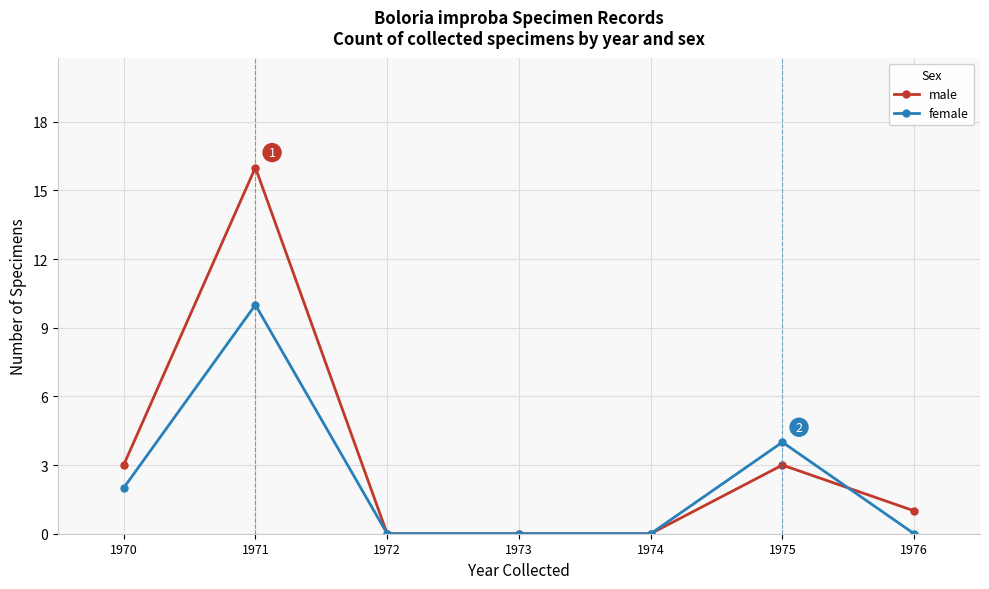

After their last crossing, which series has the higher values: female or male?

male